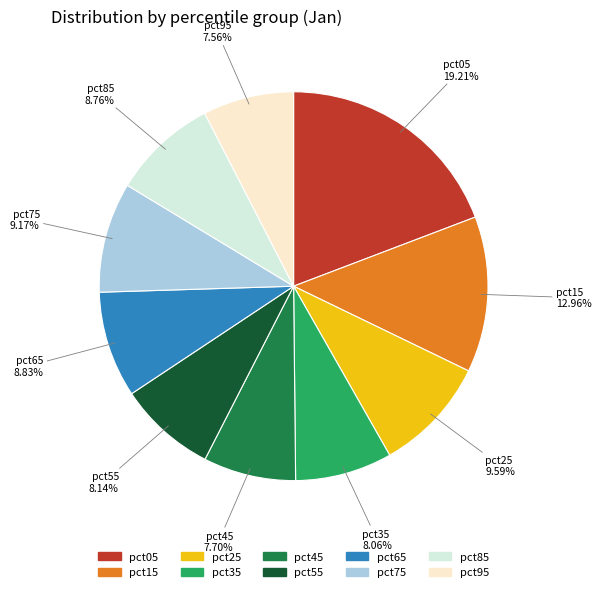

To the nearest percent, what percentage of the pie is pct85?

9%